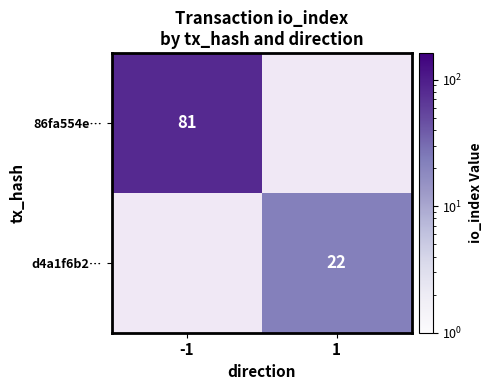

Is it true that 86fa554e… equals 122 at -1?

False